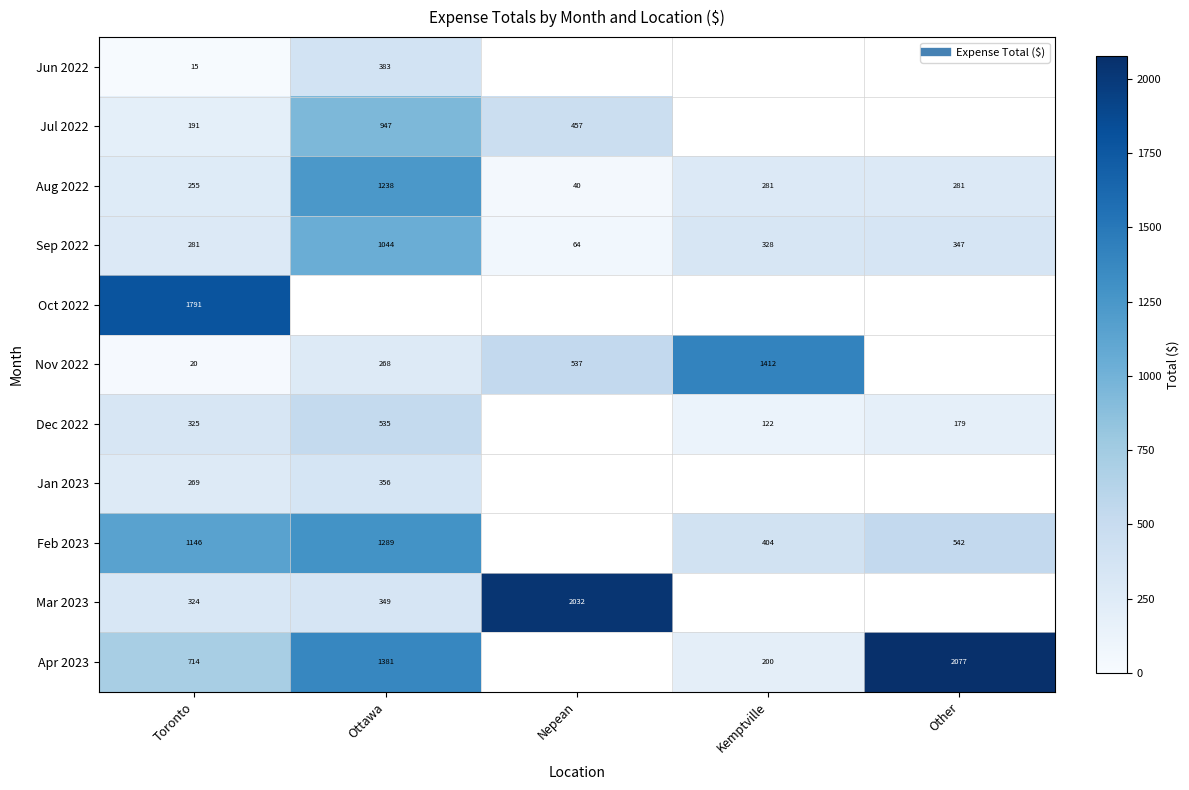

How many data points in Nov 2022 are above 267?

3